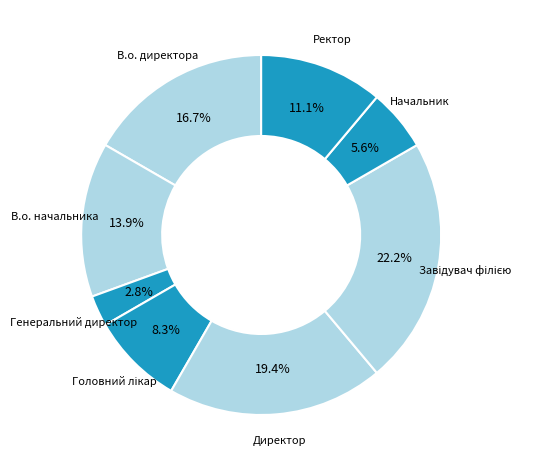

Rank the categories by value from highest to lowest.

Завідувач філією, Директор, В.о. директора, В.о. начальника, Ректор, Головний лікар, Начальник, Генеральний директор